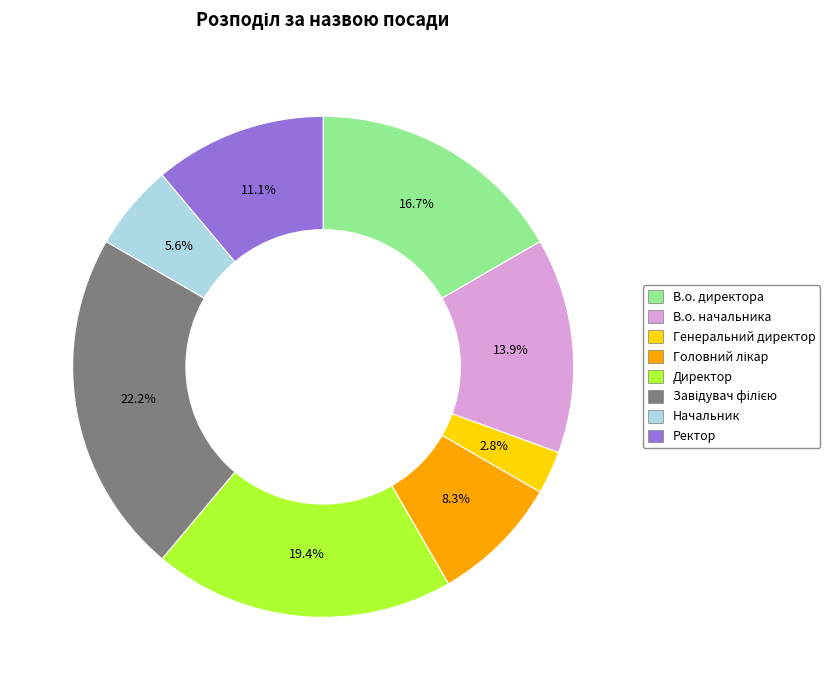

Is there any slice that represents more than half of the pie?

No